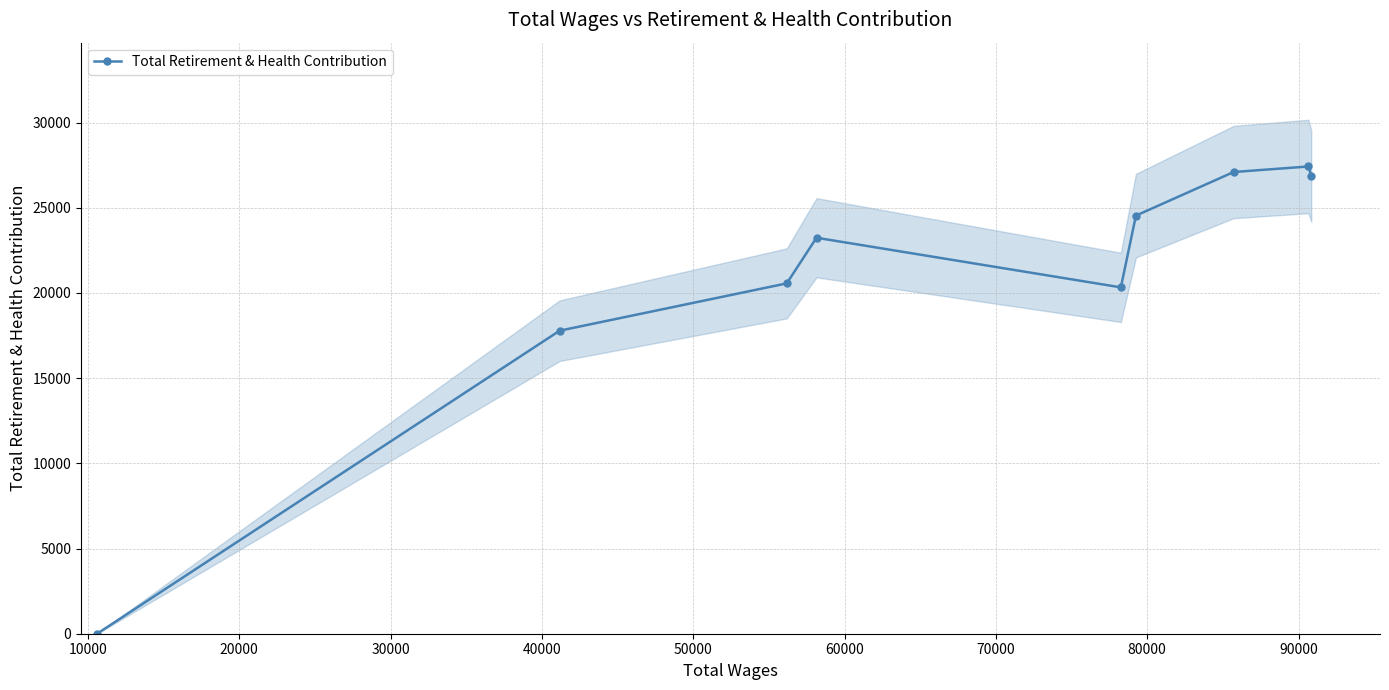

What is the highest value of the Total Retirement & Health Contribution series?

27425